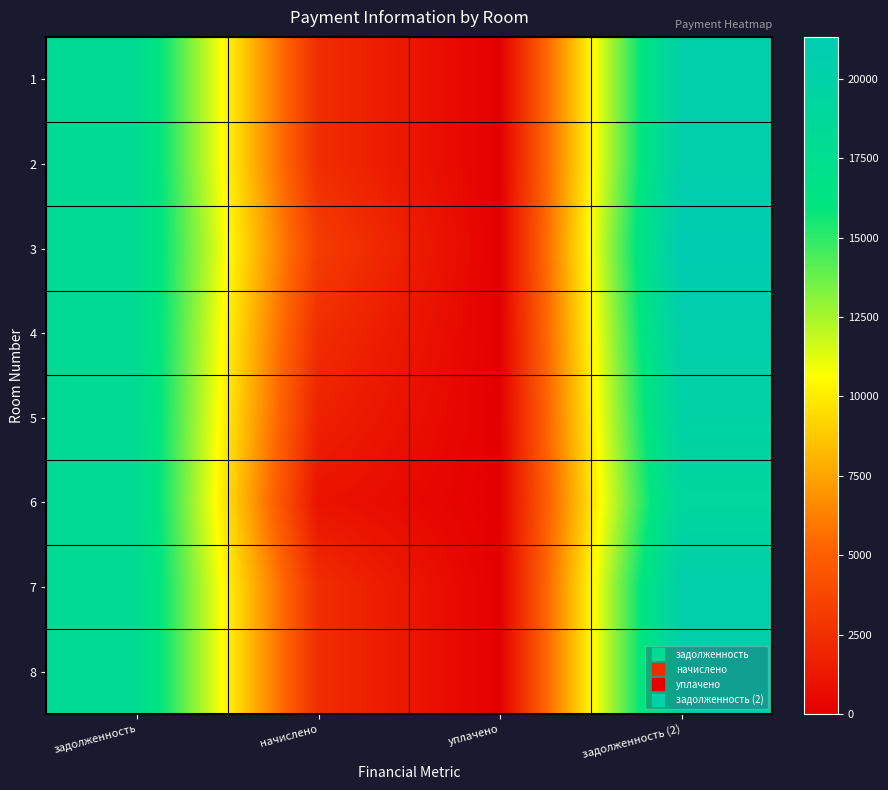

Reading left to right, transcribe all the data shown in this chart.

1: задолженность=18104.4	начислено=2398.4	уплачено=0.0	задолженность (2)=20502.8
2: задолженность=18104.4	начислено=2398.4	уплачено=0.0	задолженность (2)=20502.8
3: задолженность=18104.4	начислено=3212.7	уплачено=0.0	задолженность (2)=21317.1
4: задолженность=18104.4	начислено=2398.4	уплачено=0.0	задолженность (2)=20502.8
5: задолженность=18104.4	начислено=1787.7	уплачено=0.0	задолженность (2)=19892.1
6: задолженность=18104.4	начислено=1002.5	уплачено=0.0	задолженность (2)=19106.9
7: задолженность=18104.4	начислено=2398.4	уплачено=0.0	задолженность (2)=20502.8
8: задолженность=18104.4	начислено=2398.4	уплачено=0.0	задолженность (2)=20502.8